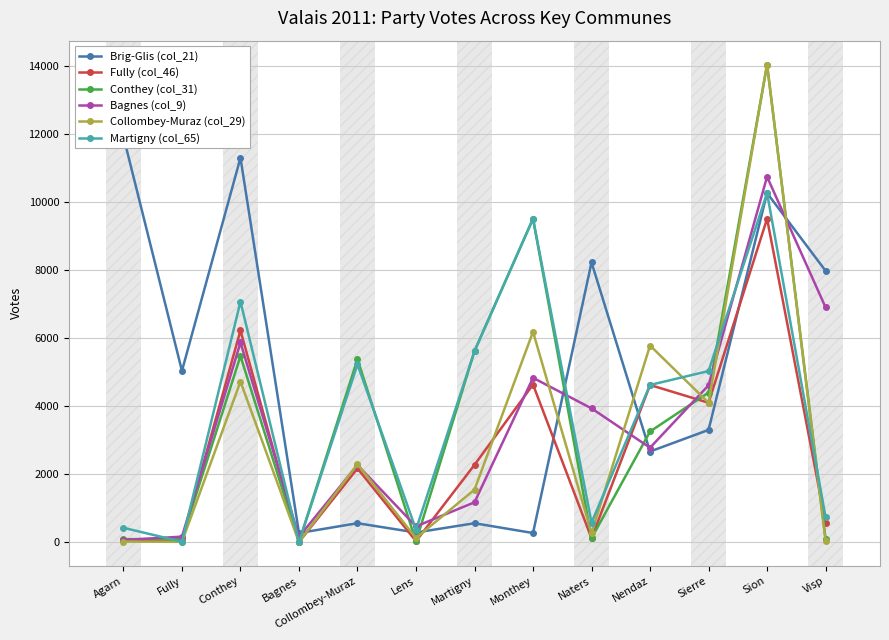

At which category does Conthey (col_31) reach its first local valley?

Bagnes